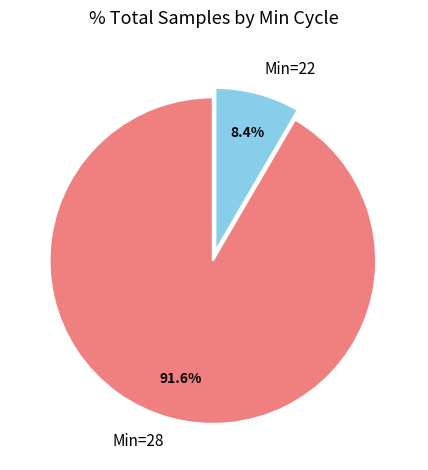

Between Min=22 and Min=28, which is larger?

Min=28